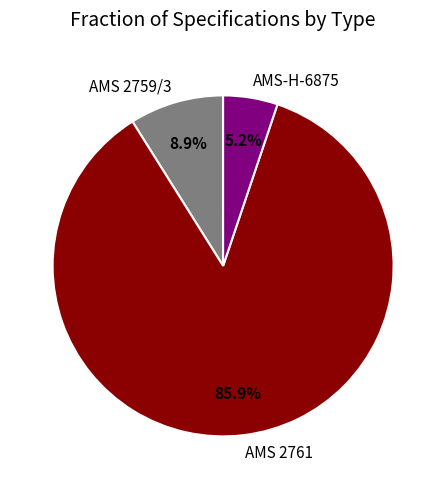

How many slices are in this pie chart?

3